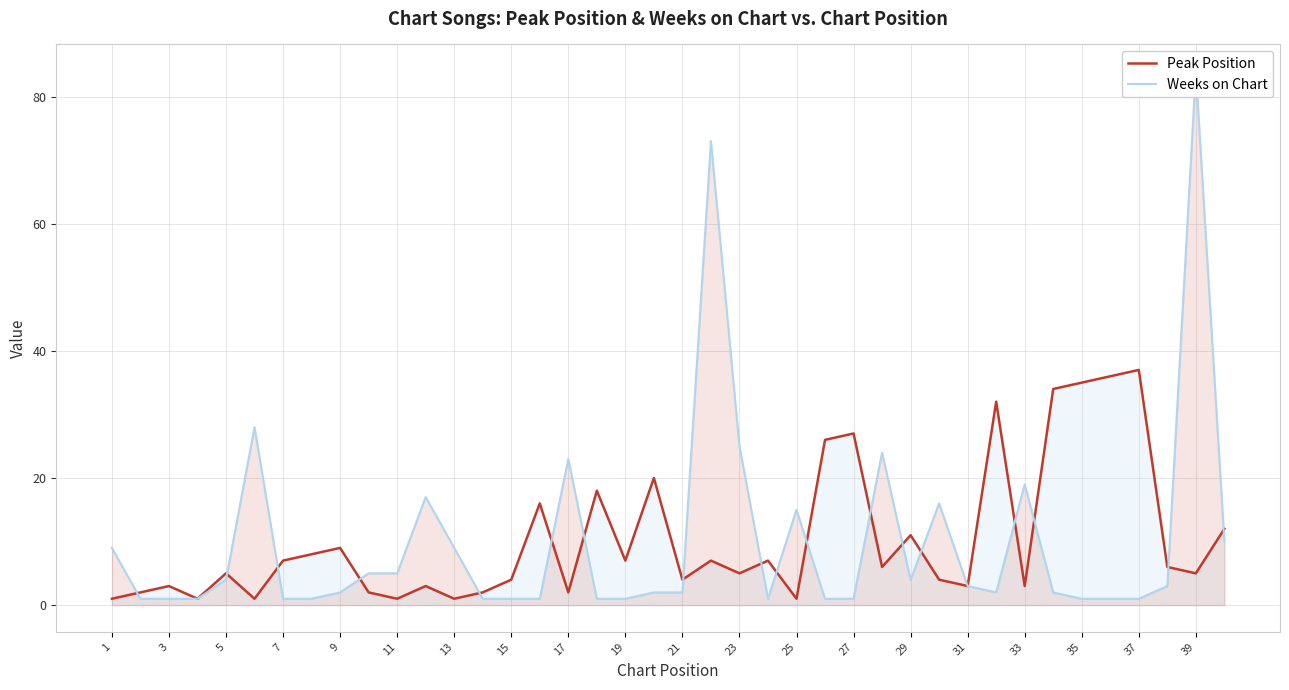

How many lines are shown in the chart?

2